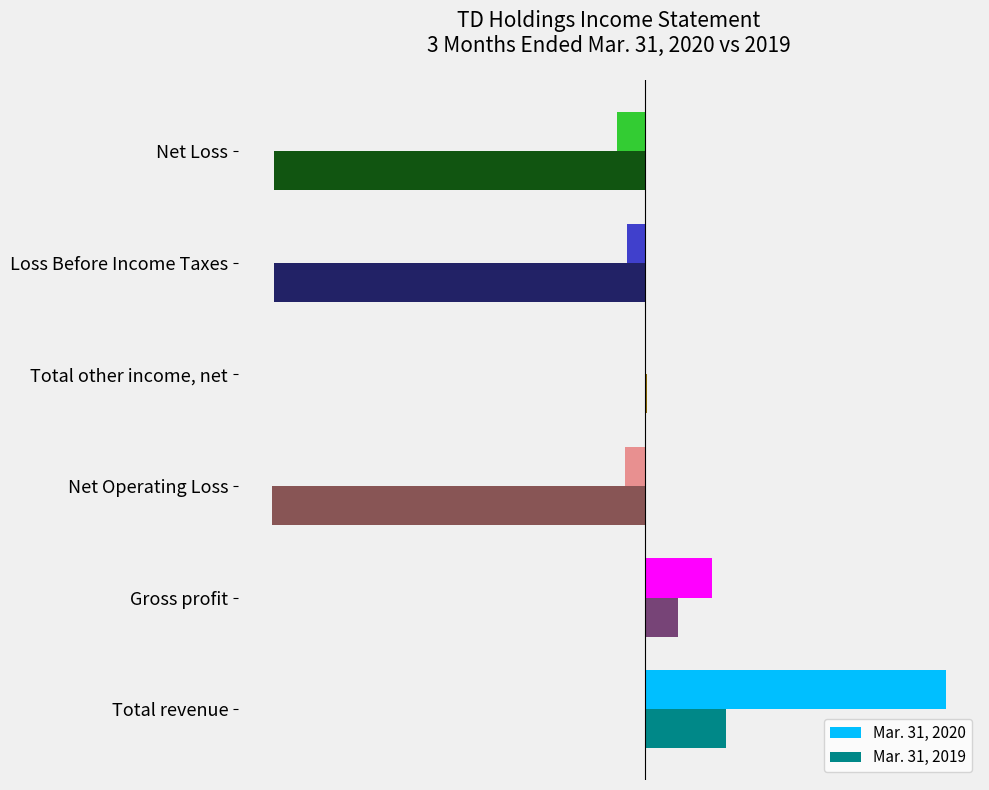

What are all the series names shown in the legend?

Mar. 31, 2020, Mar. 31, 2019